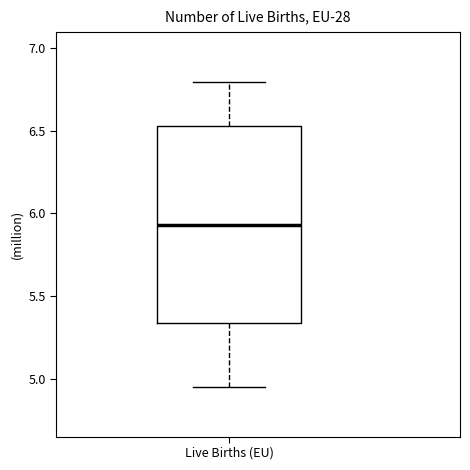

Transcribe this box plot: give where the median line is, the range the box spans, and where the two whiskers end, as read against the y-axis. The values are not printed on the chart, so give them approximately, as read against the axis.

median 5.95, box 5.35 to 6.55, whiskers 4.95 to 6.80